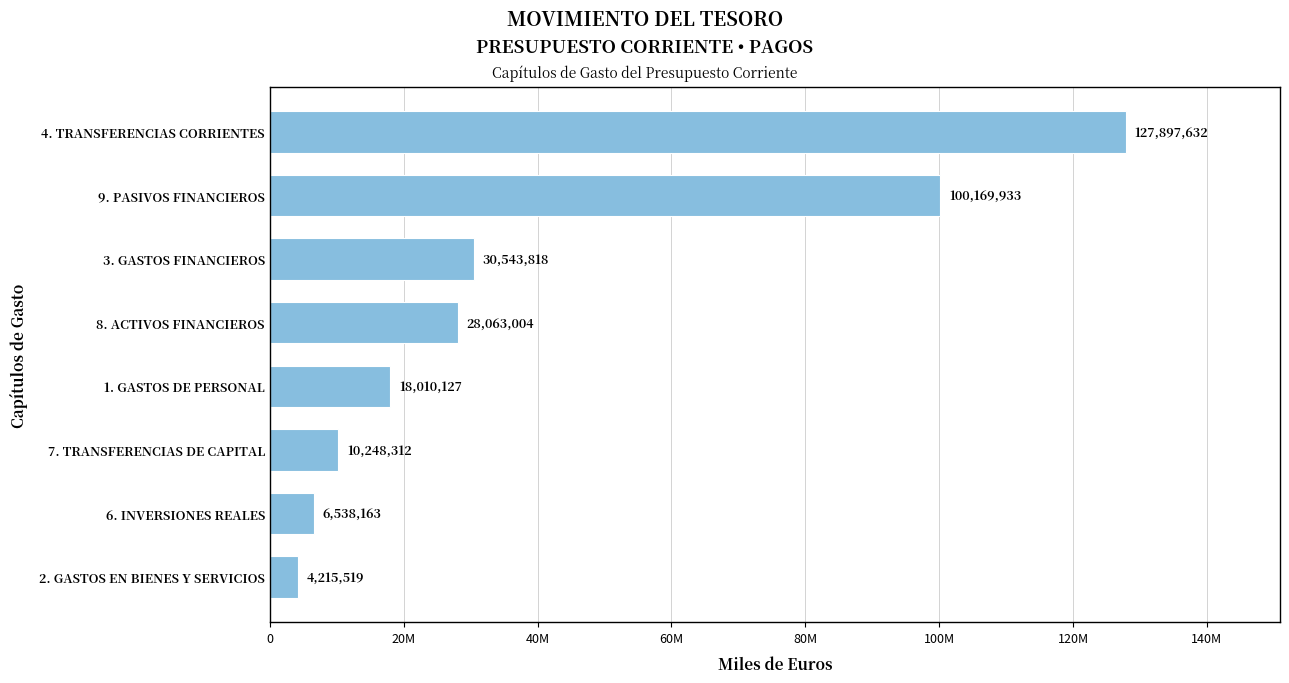

Are the bars horizontal?

Yes